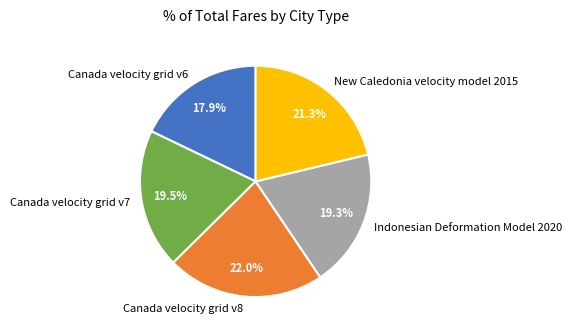

How many slices are in this pie chart?

5